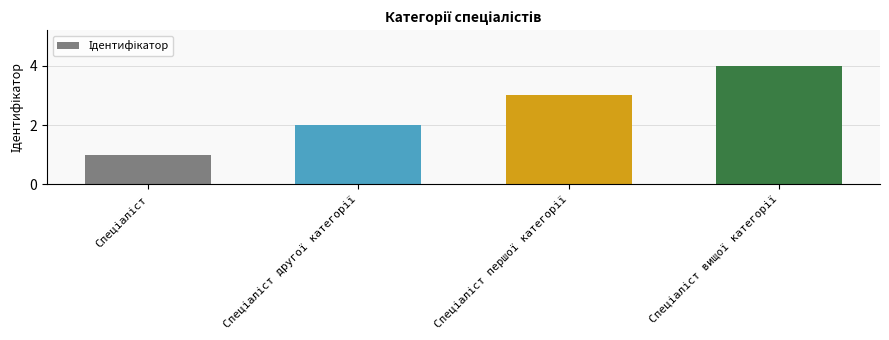

What is the greatest value displayed?

4